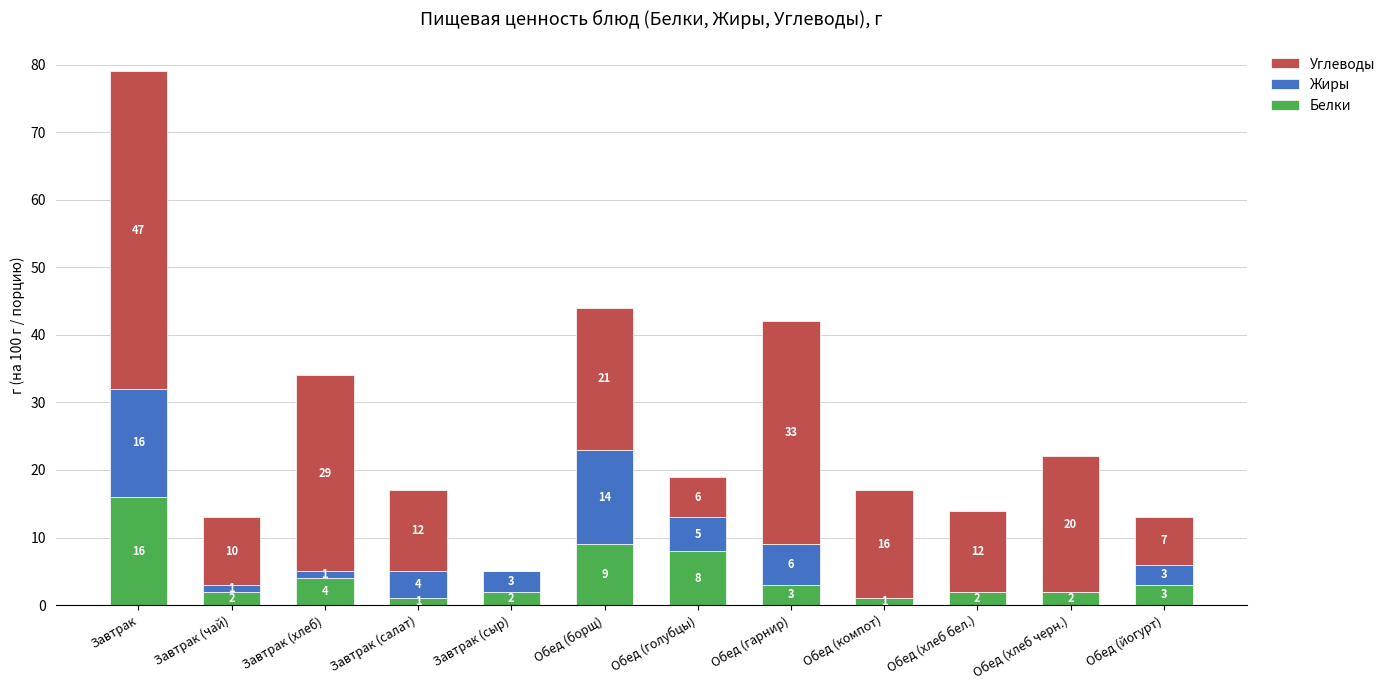

At which label does Белки first exceed 3?

Завтрак